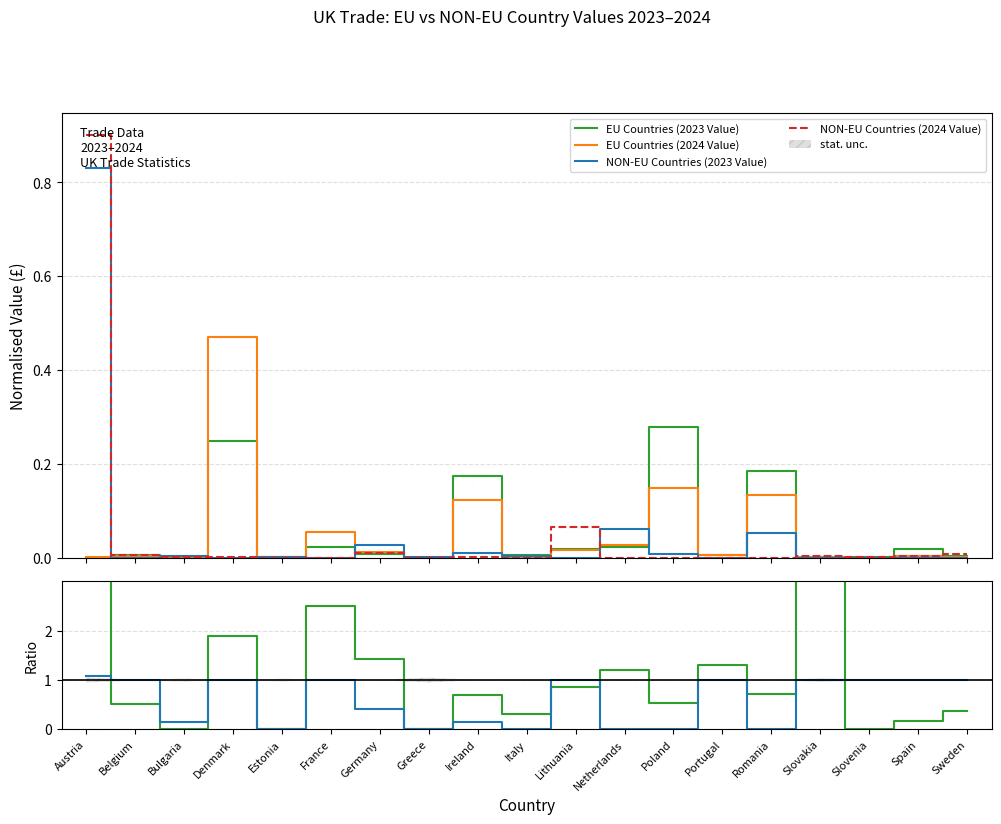

What is the sum of all NON-EU Countries (2024 Value) values?

1.0